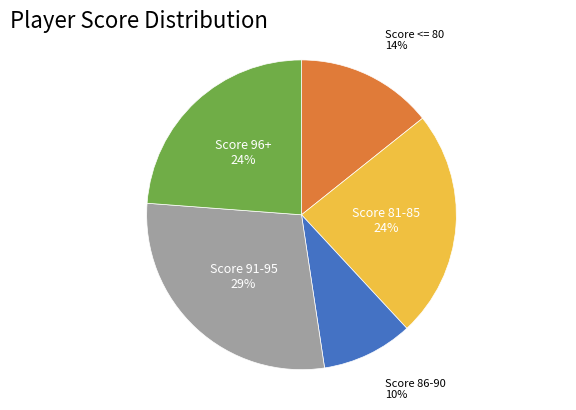

To the nearest percent, what is the average slice percentage?

20%